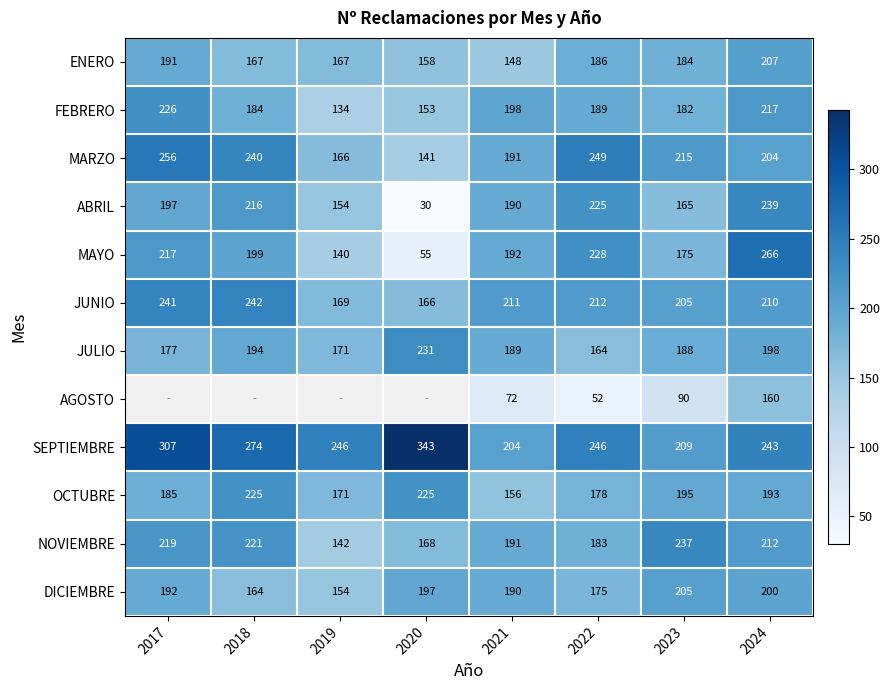

At how many categories does at least one series exceed 98?

8